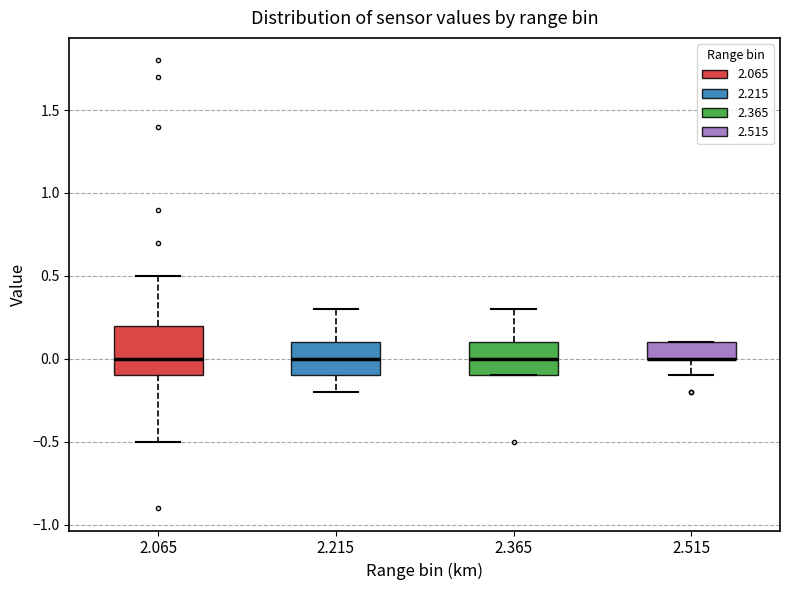

Where does the upper whisker of the box at x = 2.365 end on the y-axis? The values are not printed on the chart, so give them approximately, as read against the axis.

0.3